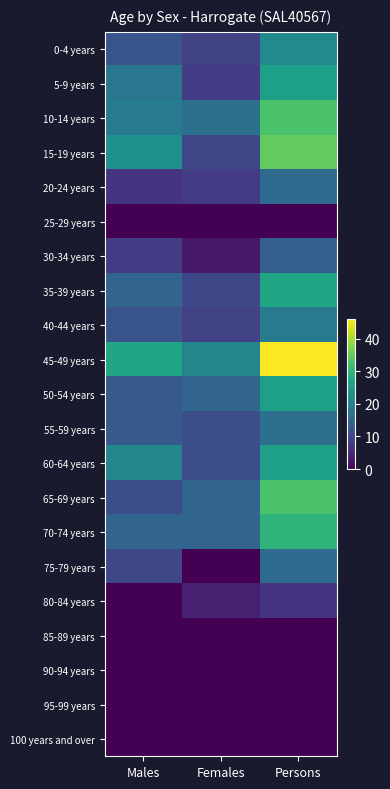

Rank the series by their maximum value, from lowest to highest.

25-29 years, 85-89 years, 90-94 years, 95-99 years, 100 years and over, 80-84 years, 30-34 years, 20-24 years, 75-79 years, 55-59 years, 40-44 years, 0-4 years, 5-9 years, 50-54 years, 60-64 years, 35-39 years, 70-74 years, 10-14 years, 65-69 years, 15-19 years, 45-49 years